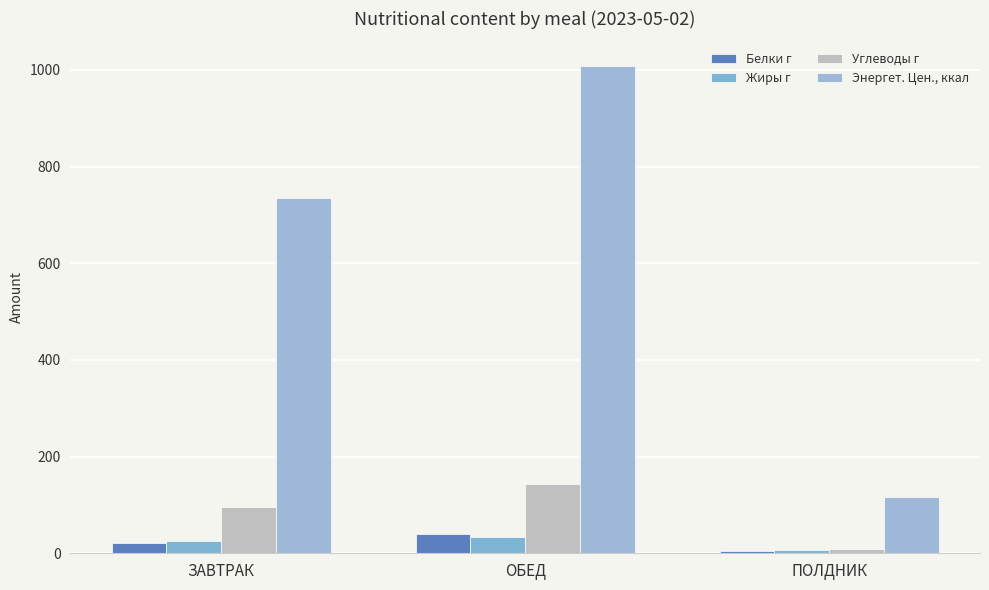

Does the chart contain stacked bars?

No